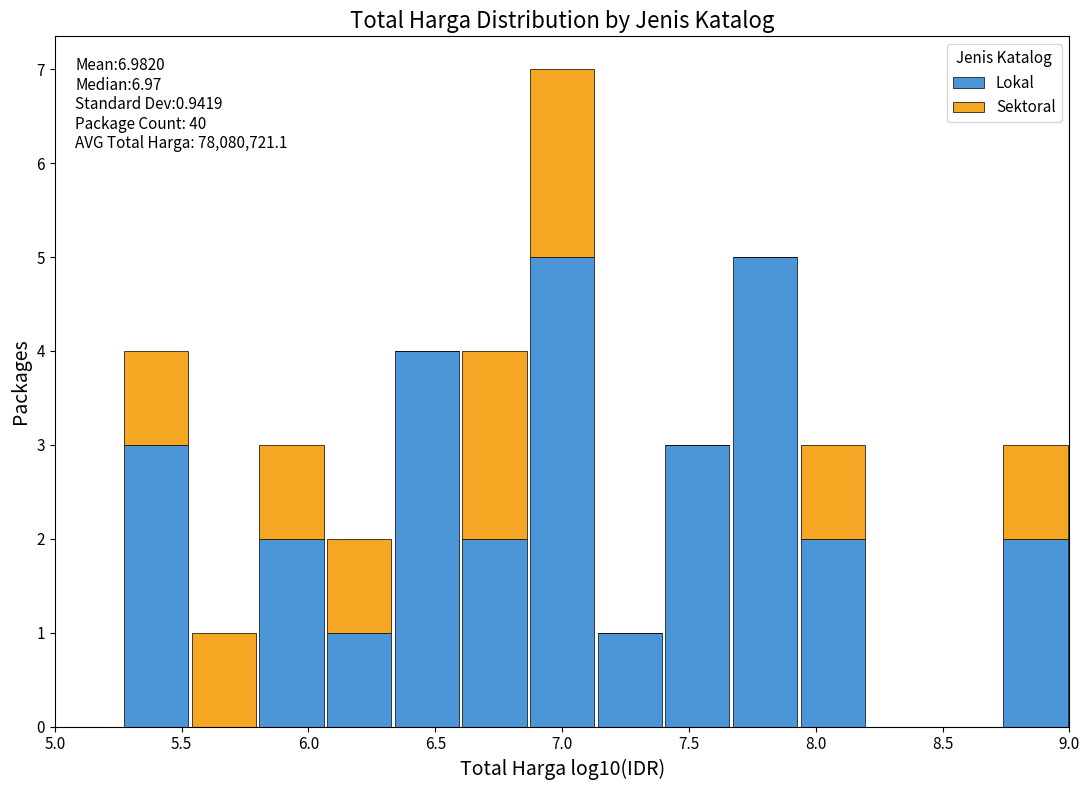

Which range on the x-axis has the tallest stacked bar (by total height)?

6.85 to 7.15